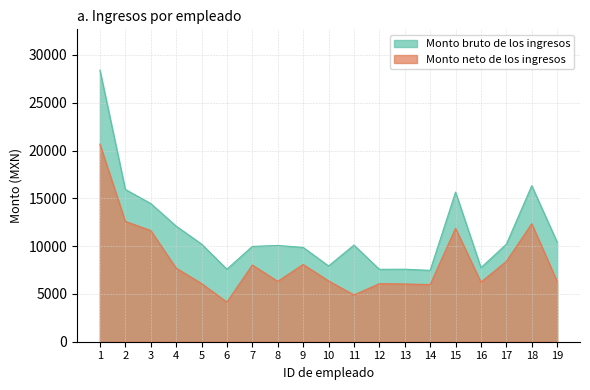

True or false: Monto neto de los ingresos and Monto bruto de los ingresos intersect in this chart.

False